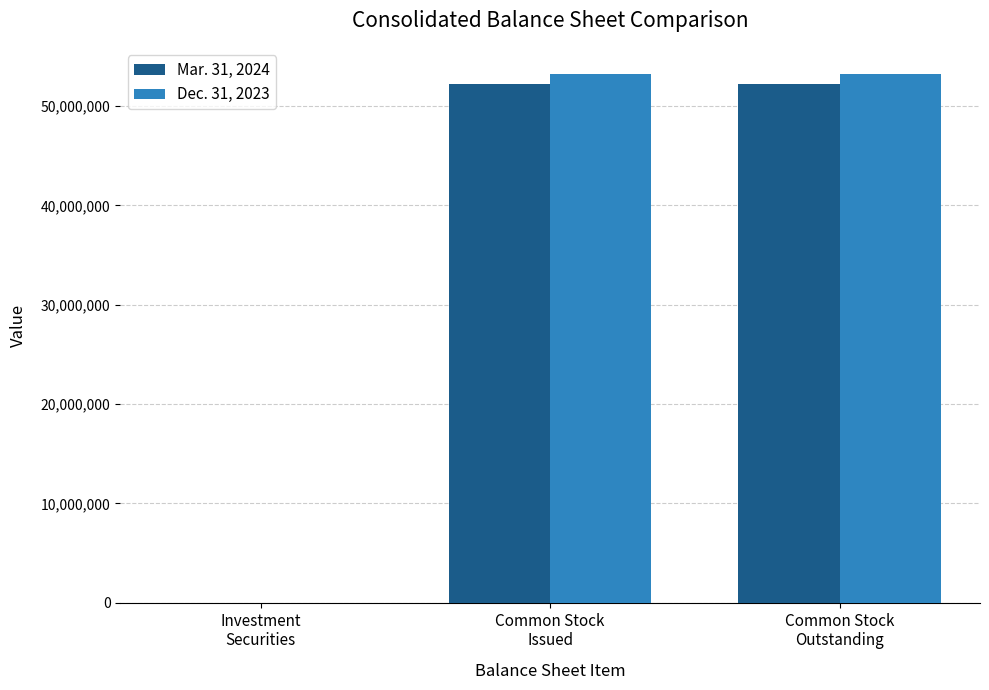

Is the value of Dec. 31, 2023 at Common Stock
Outstanding greater than the value of Mar. 31, 2024 at Investment
Securities?

Yes